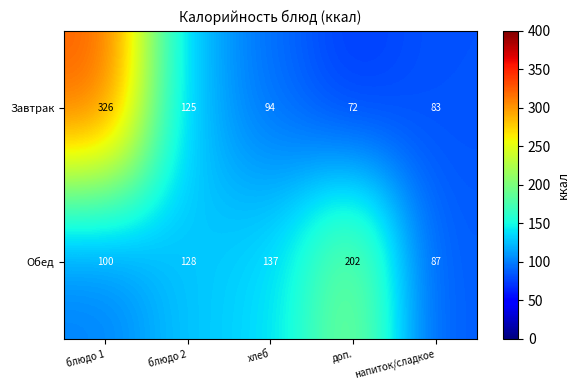

Which label corresponds to the largest value in the chart?

блюдо 1